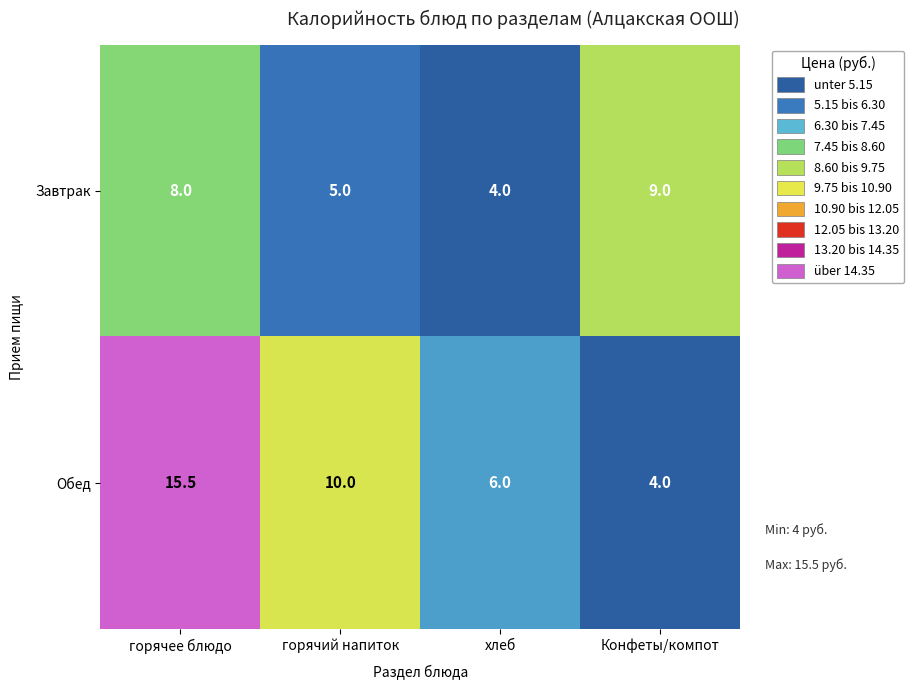

What is the difference between the maximum and minimum values in the Завтрак series?

5.0